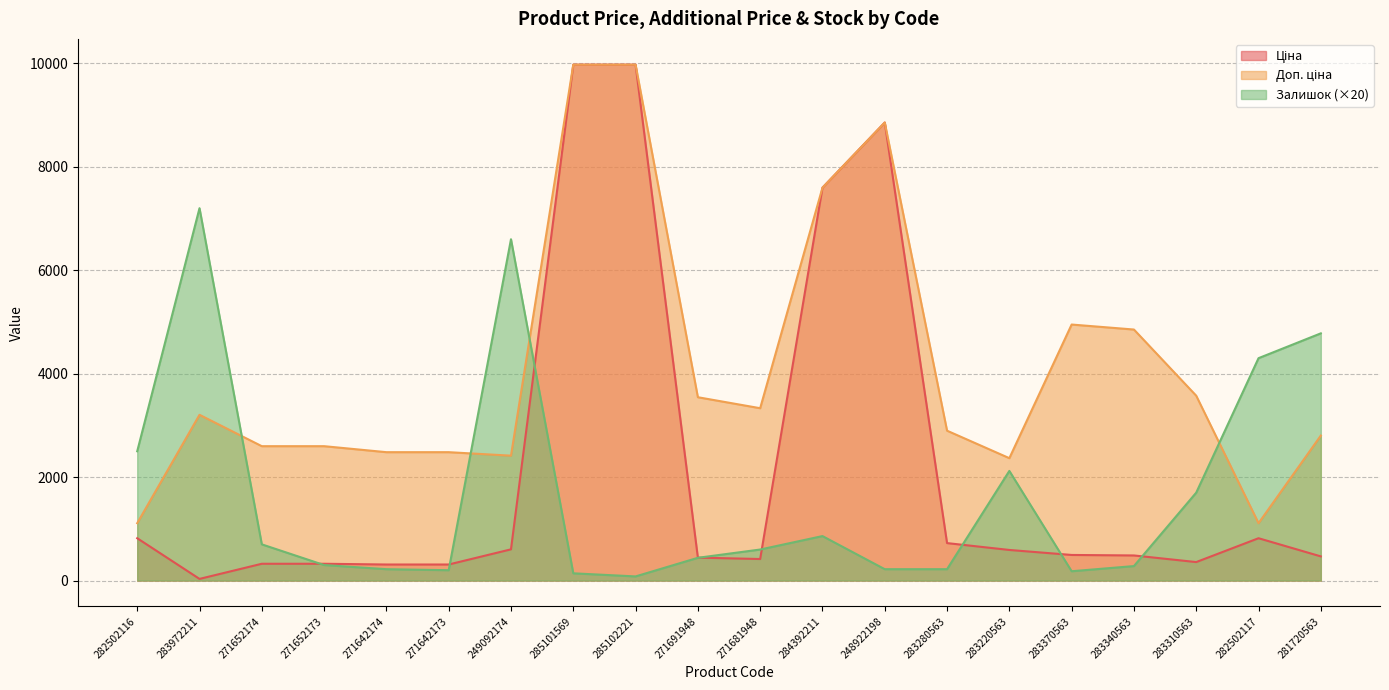

Reading right to left, extract all data points from this chart.

Ціна: 467.3	818.5	357.4	485.4	495.0	591.6	724.5	8856.7	7596.5	416.6	443.1	9975.0	9975.0	603.7	310.3	310.3	324.8	324.8	32.0	818.5
Доп. ціна: 2803.6	1109.2	3573.9	4853.8	4950.4	2366.5	2897.8	8856.7	7596.5	3332.5	3545.0	9975.0	9975.0	2414.8	2482.4	2482.4	2598.3	2598.3	3205.0	1109.2
Залишок: 4780.0	4300.0	1700.0	280.0	180.0	2120.0	220.0	220.0	860.0	600.0	440.0	80.0	140.0	6600.0	200.0	220.0	300.0	700.0	7200.0	2500.0